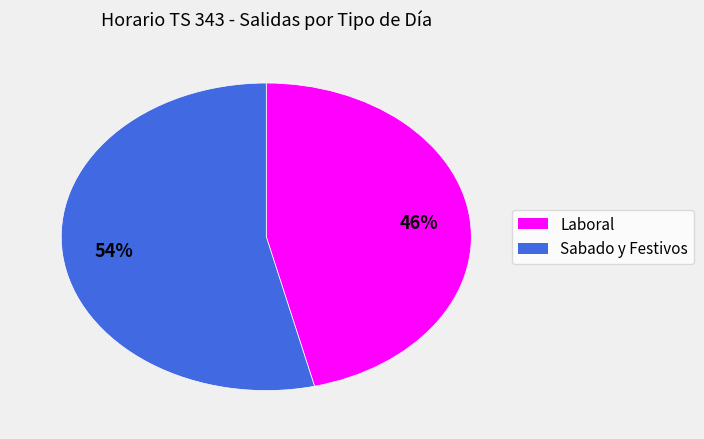

Does any single category account for the majority?

Yes